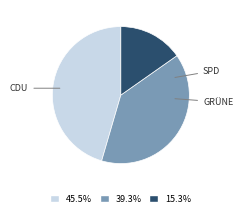

Is there any slice that represents more than half of the pie?

No